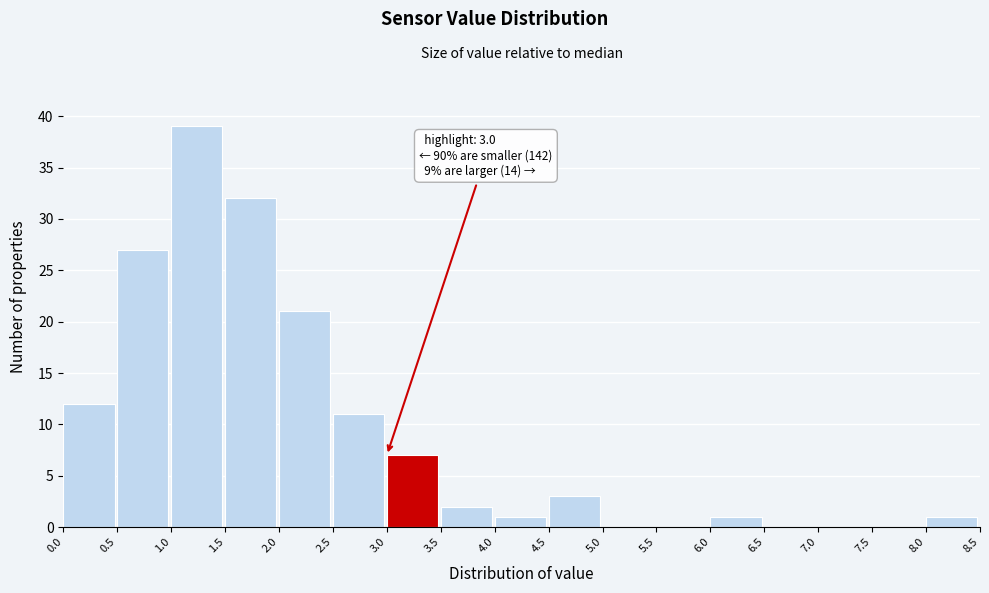

Over which range of the x-axis is the bar tallest?

1.0 to 1.5